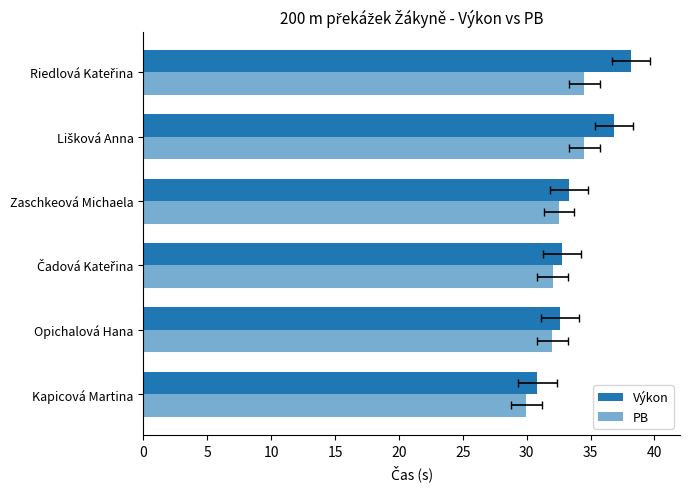

True or false: Výkon has a value of 11.8 at Riedlová Kateřina.

False